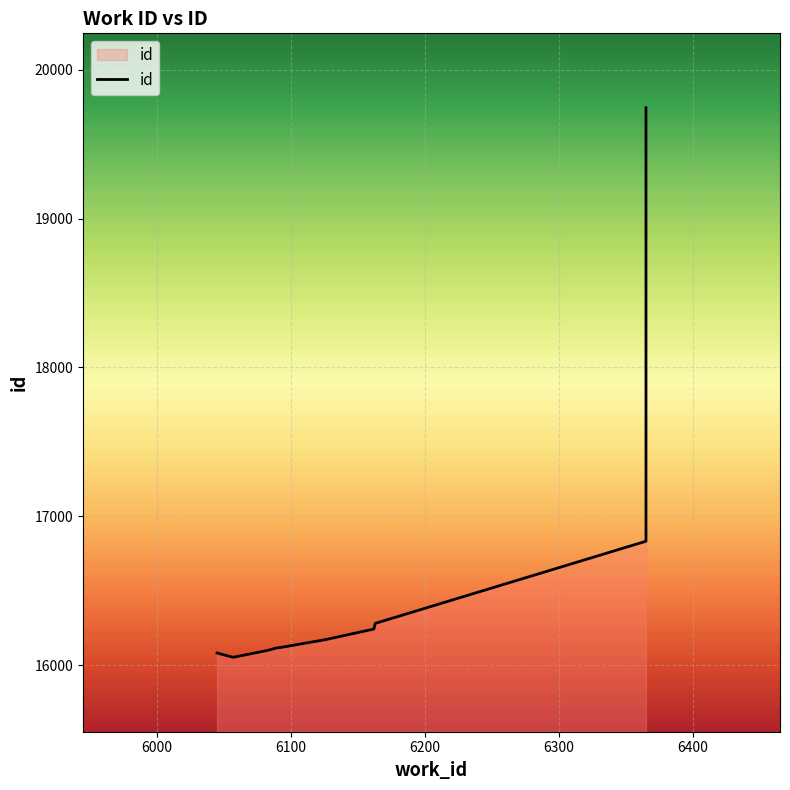

Reading left to right, transcribe all the data shown in this chart.

16081	16052	16099	16114	16119	16171	16242	16280	16832	19745